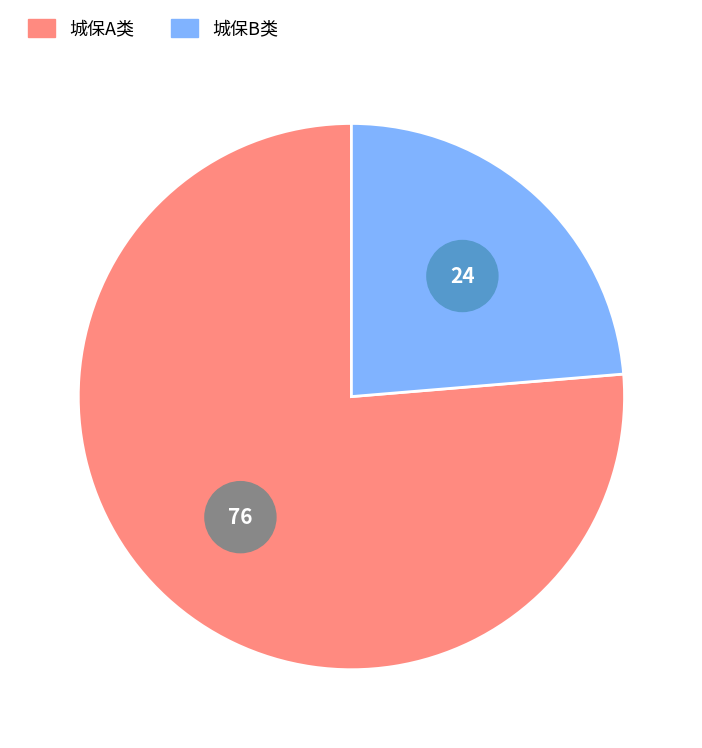

Which category accounts for the majority?

城保A类